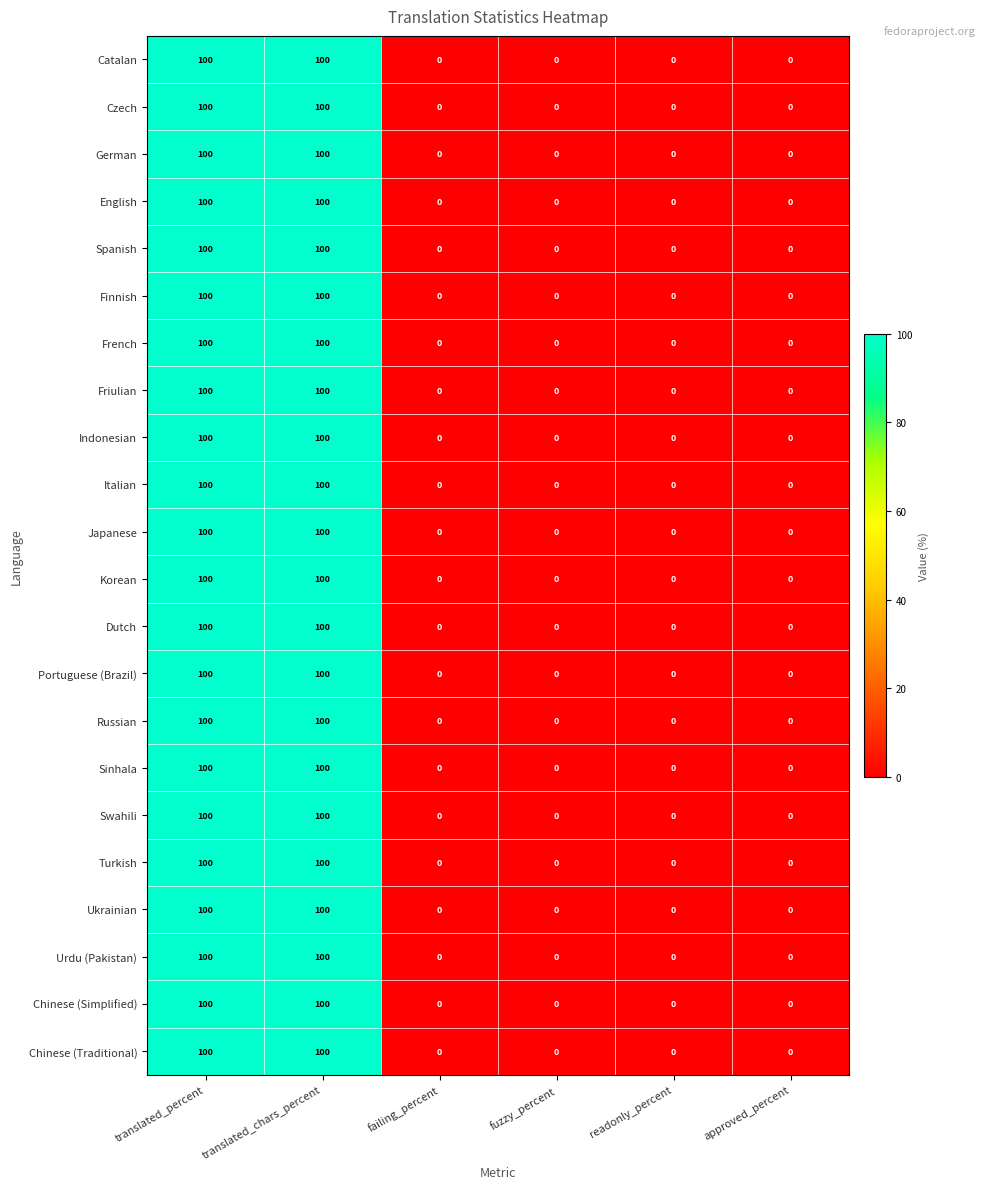

What is the sum of the Finnish values at failing_percent and translated_percent?

100